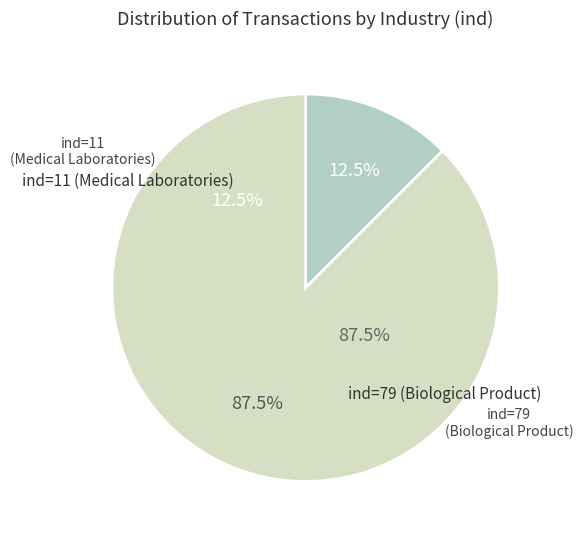

The ind=11 (Medical Laboratories) slice represents 3% of the pie. True or false?

False